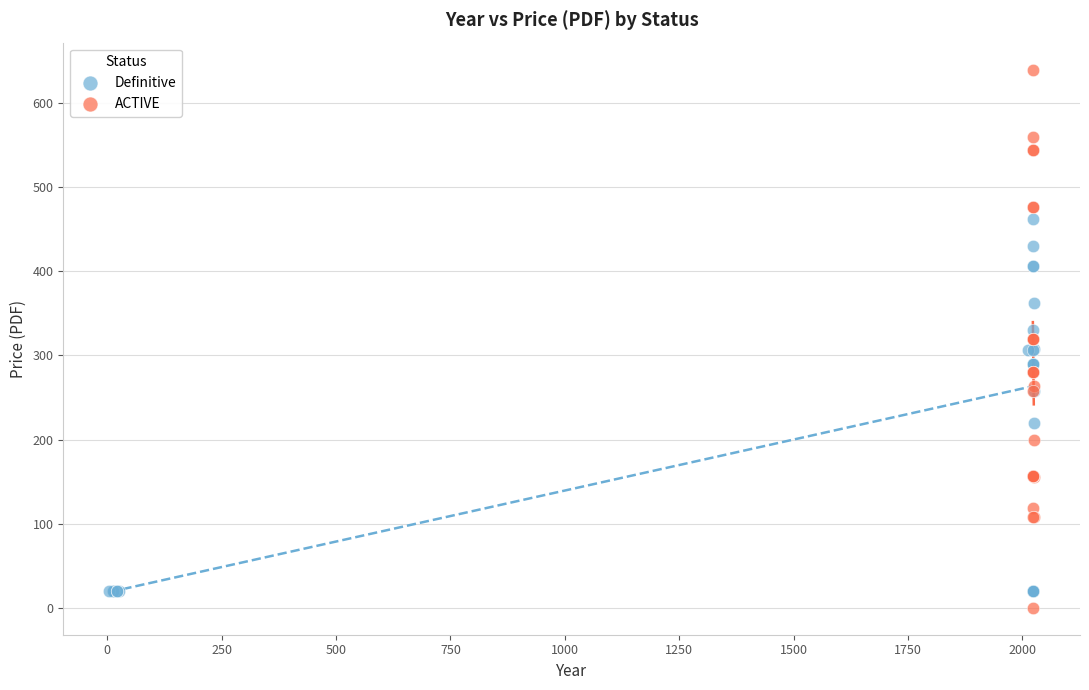

Which series contains the highest Y value?

ACTIVE